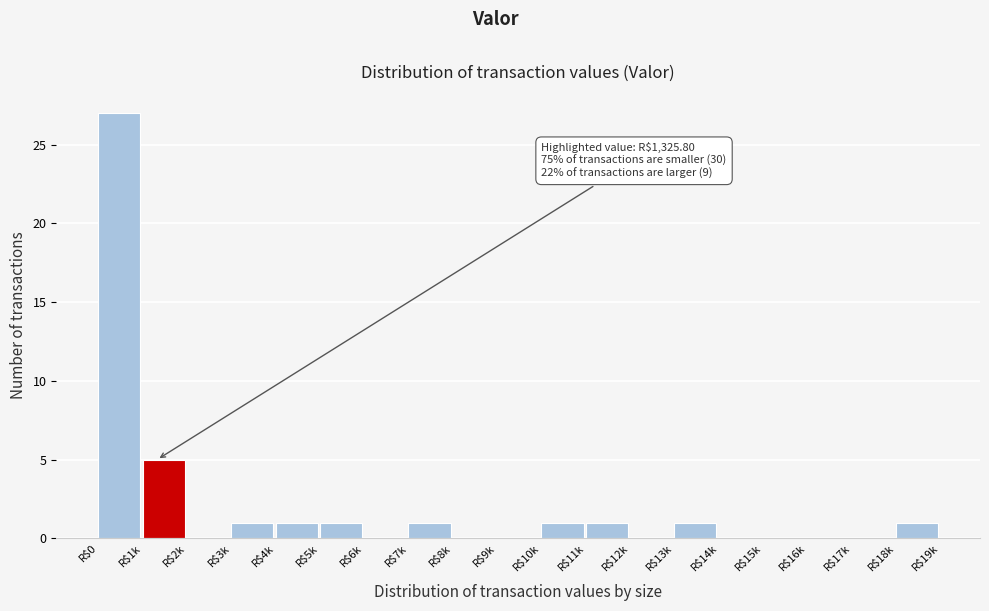

The value at R$6k is -17. True or false?

False